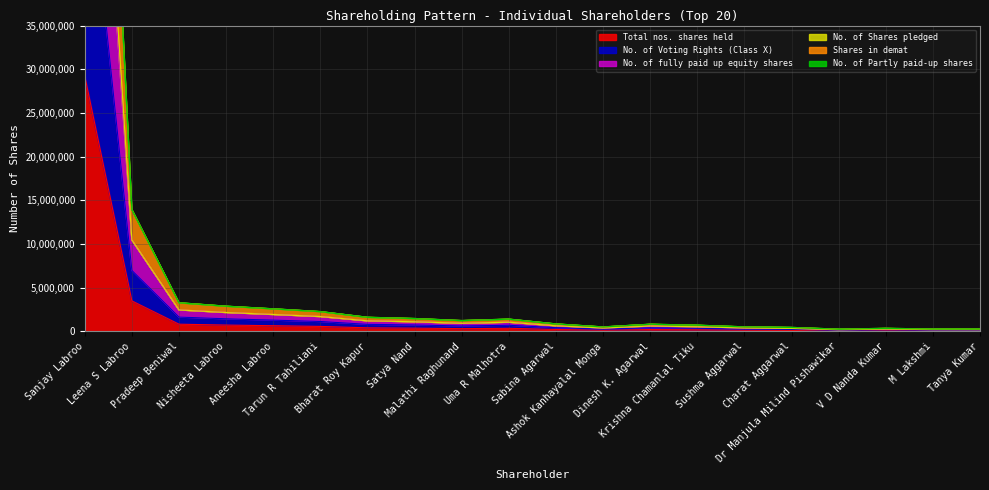

At which category does Shares in demat reach its first local valley?

Malathi Raghunand